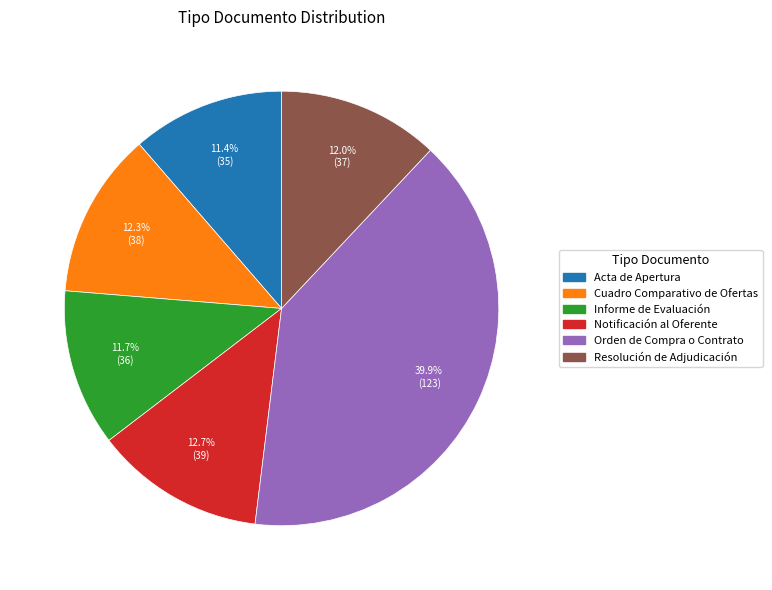

Which slice is the largest?

Orden de Compra o Contrato